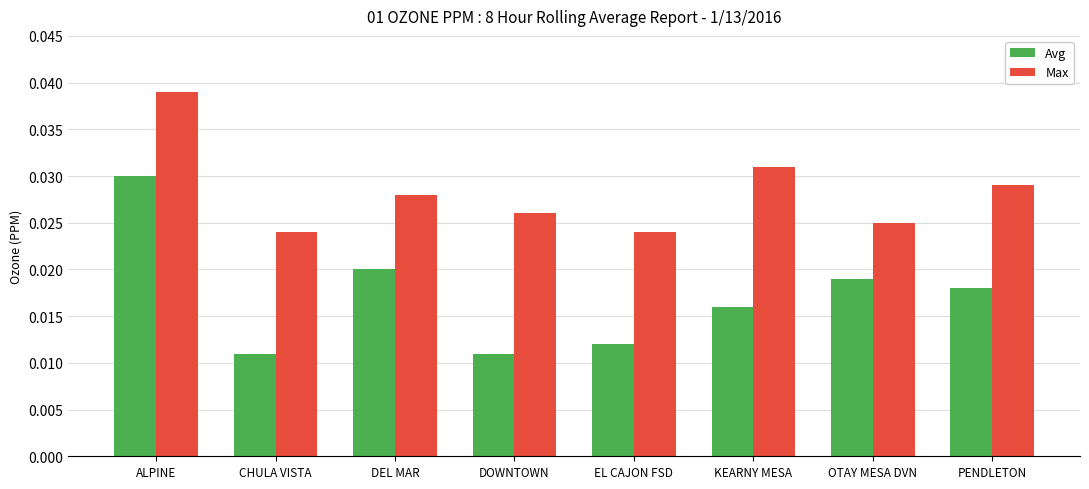

What is the label of the 8th bar from the right?

ALPINE